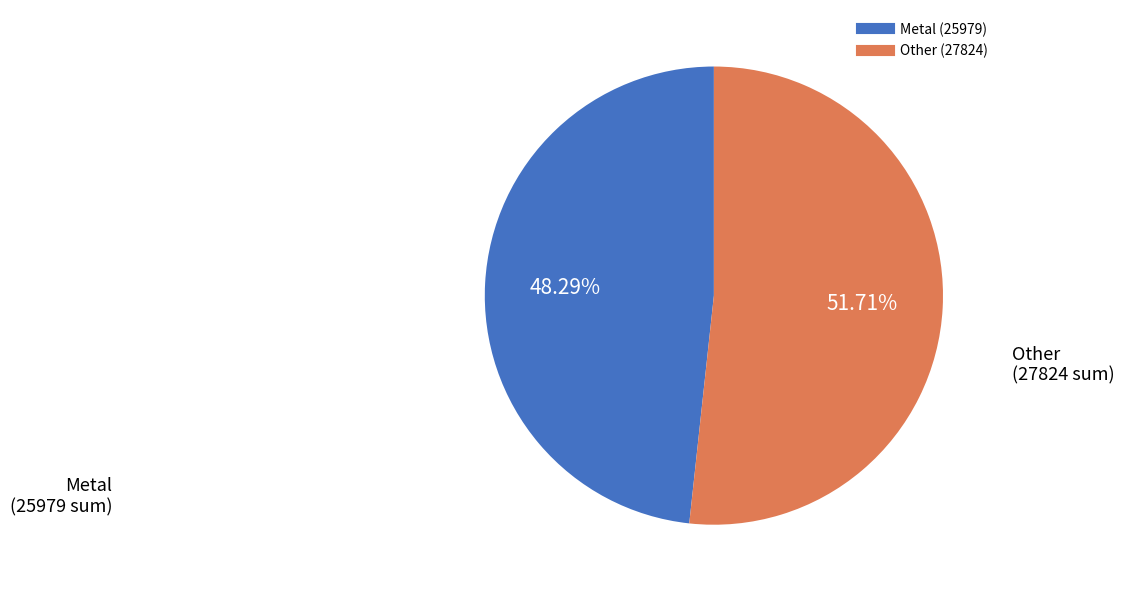

How many slices are in this pie chart?

2